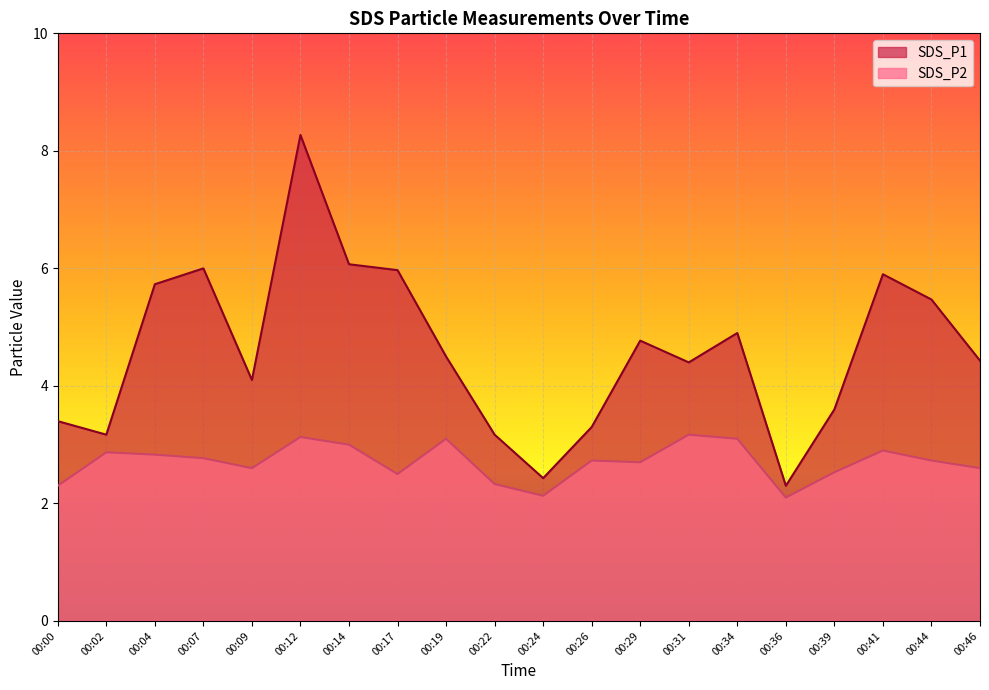

In SDS_P2, how many points are lower than both neighbors (excluding endpoints)?

5